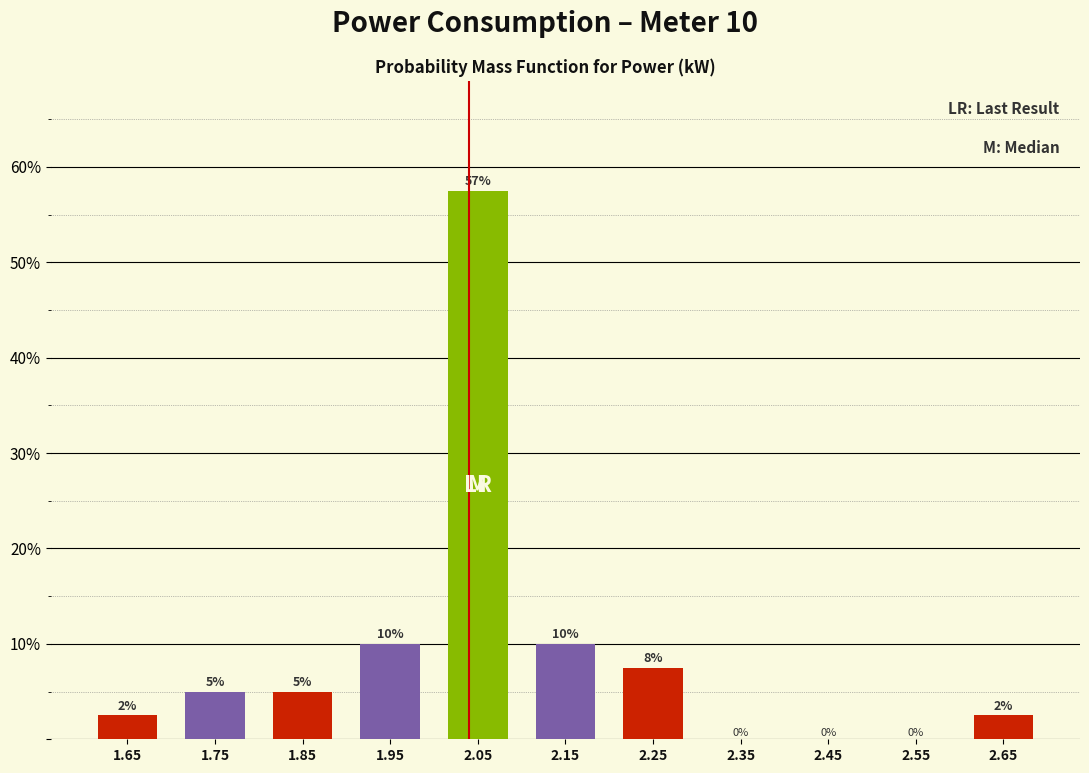

Over which range of the x-axis is the bar tallest?

2.0 to 2.1